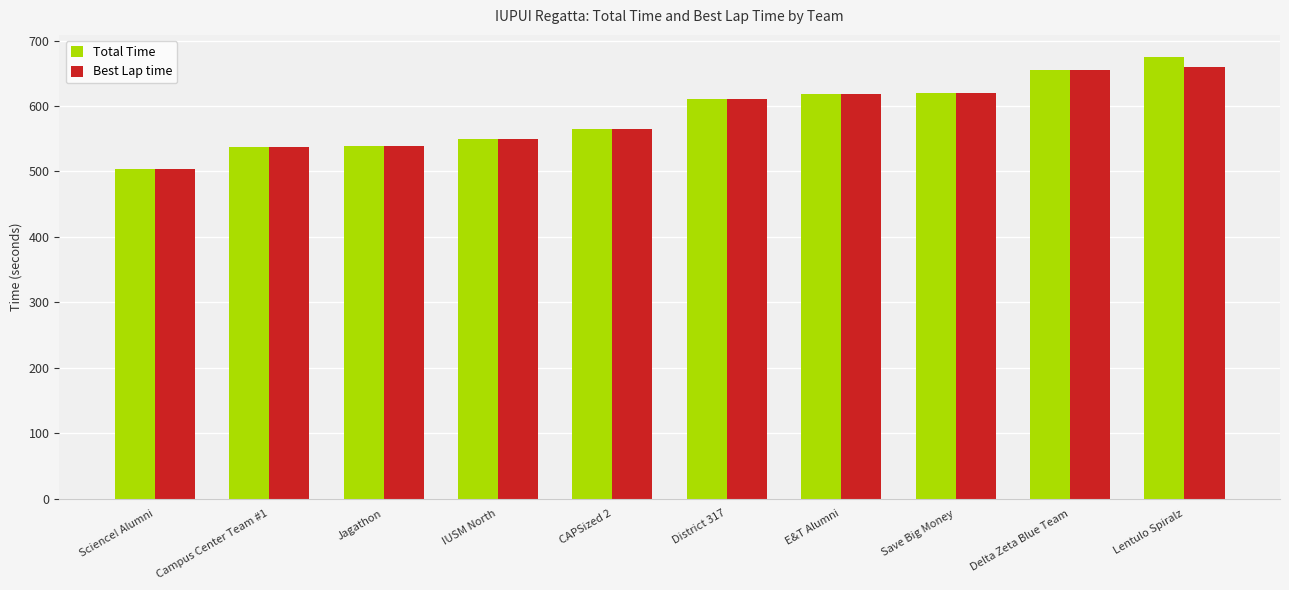

Which category has the lowest value in the Best Lap time series?

Science! Alumni